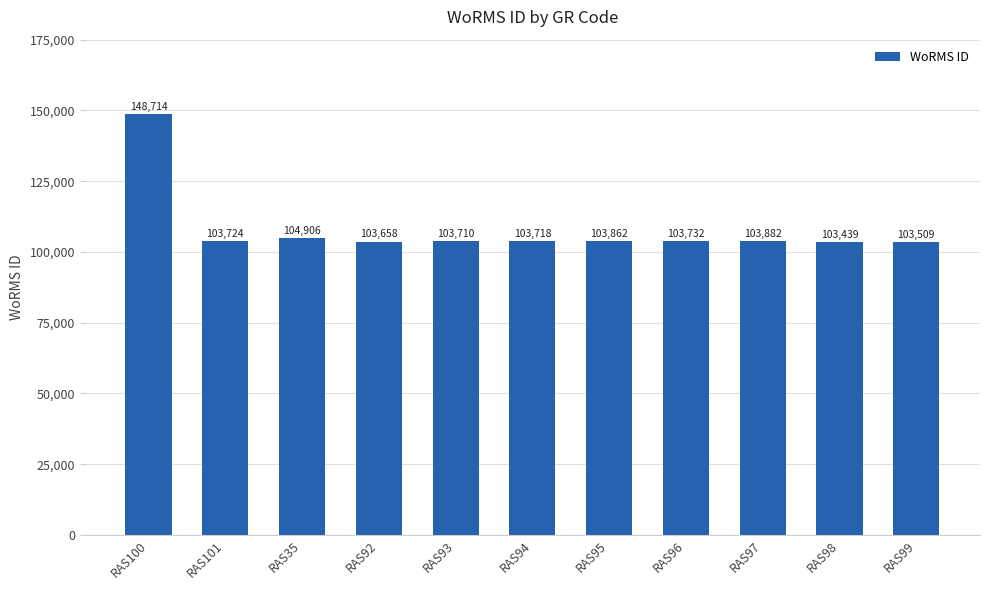

What is the label of the 9th bar from the right?

RAS35